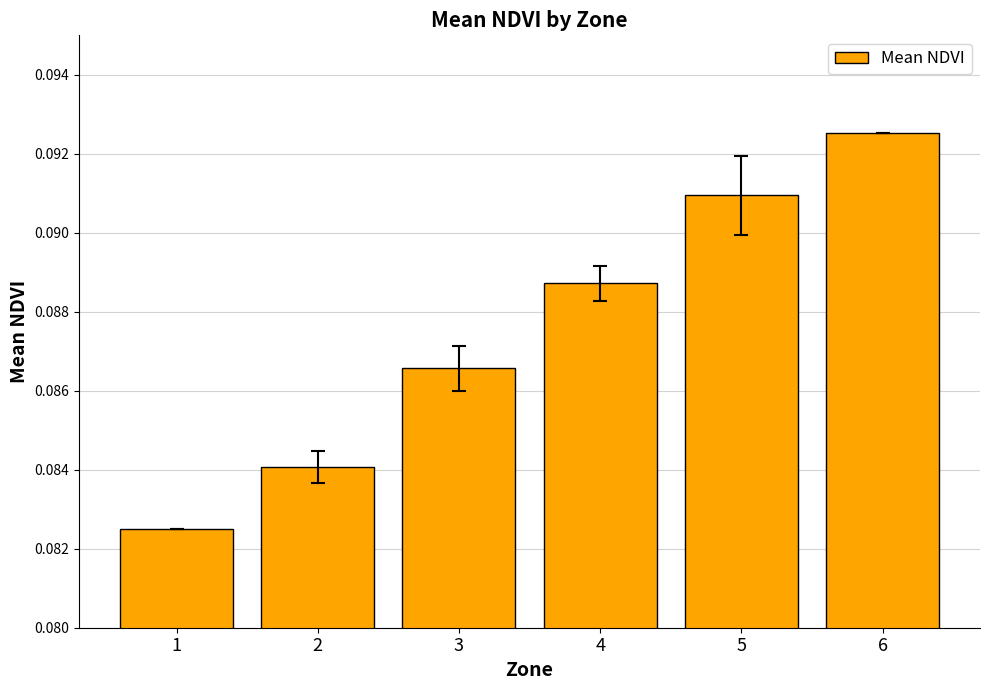

Which has a higher value, 2 or 1?

2